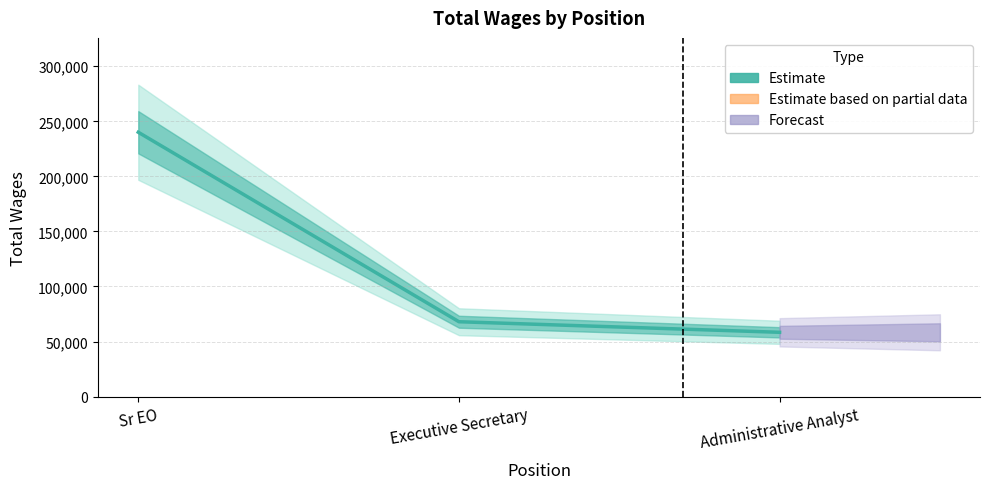

List the labels in order of value, largest first.

Sr EO, Executive Secretary, Administrative Analyst